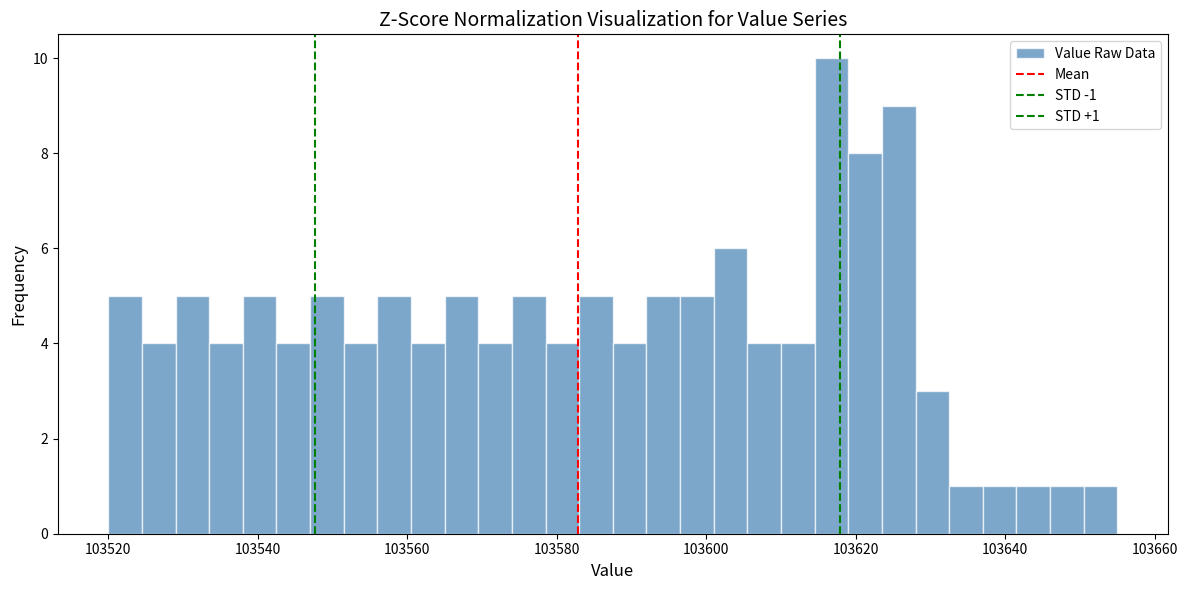

Read against the x-axis, roughly where is the centre of the tallest bar?

103616